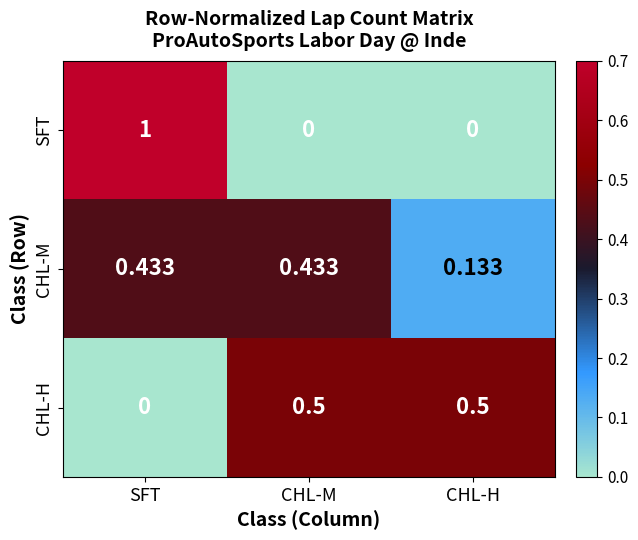

At which category is the sum across all series the highest?

SFT